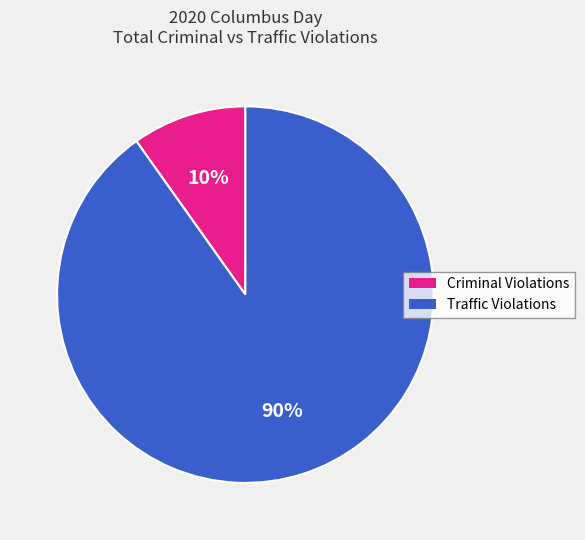

Does any single category account for the majority?

Yes